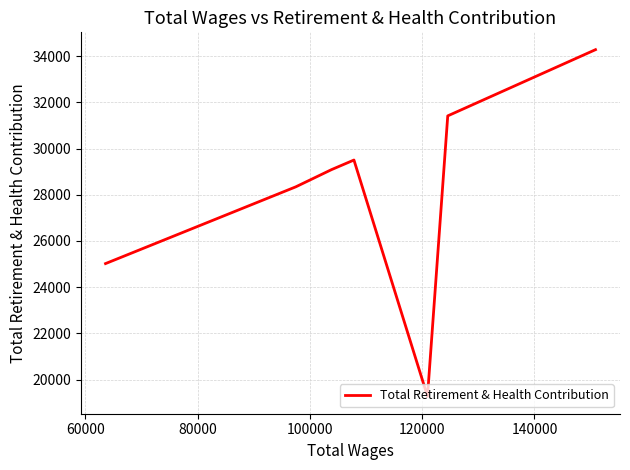

How many interior local valleys (lower than both neighbors) does the data have?

1